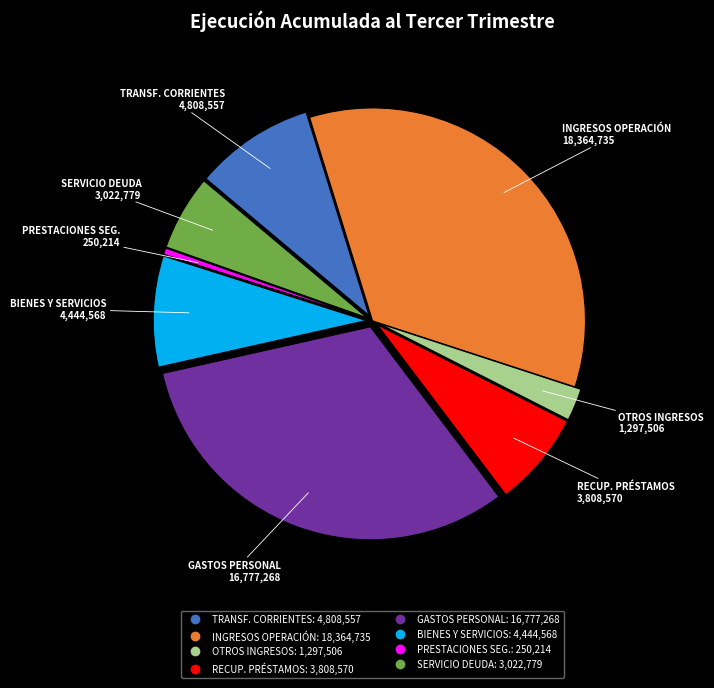

Is there a majority slice in this chart?

No